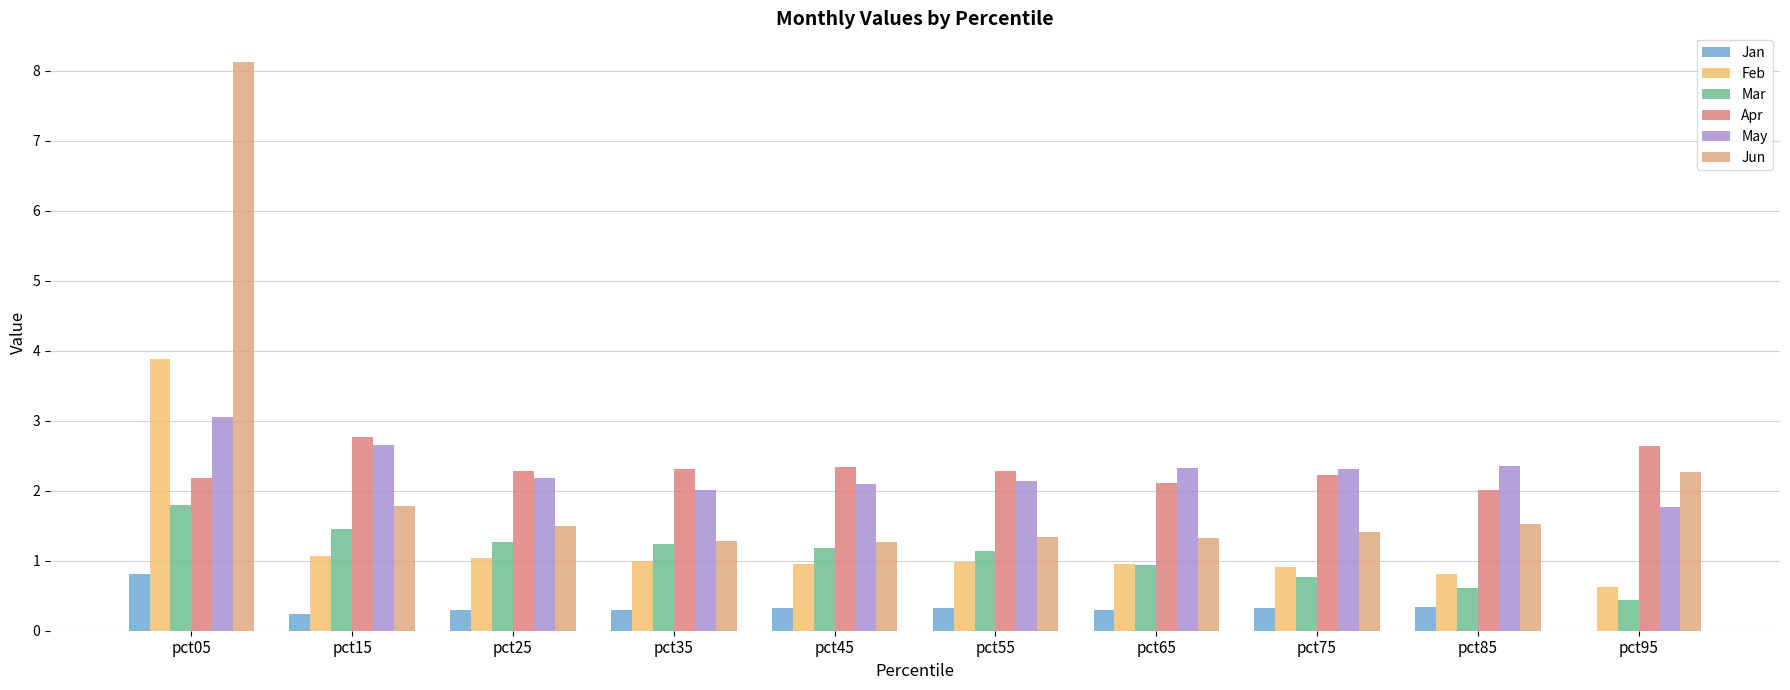

How many categories are shown in the chart?

10